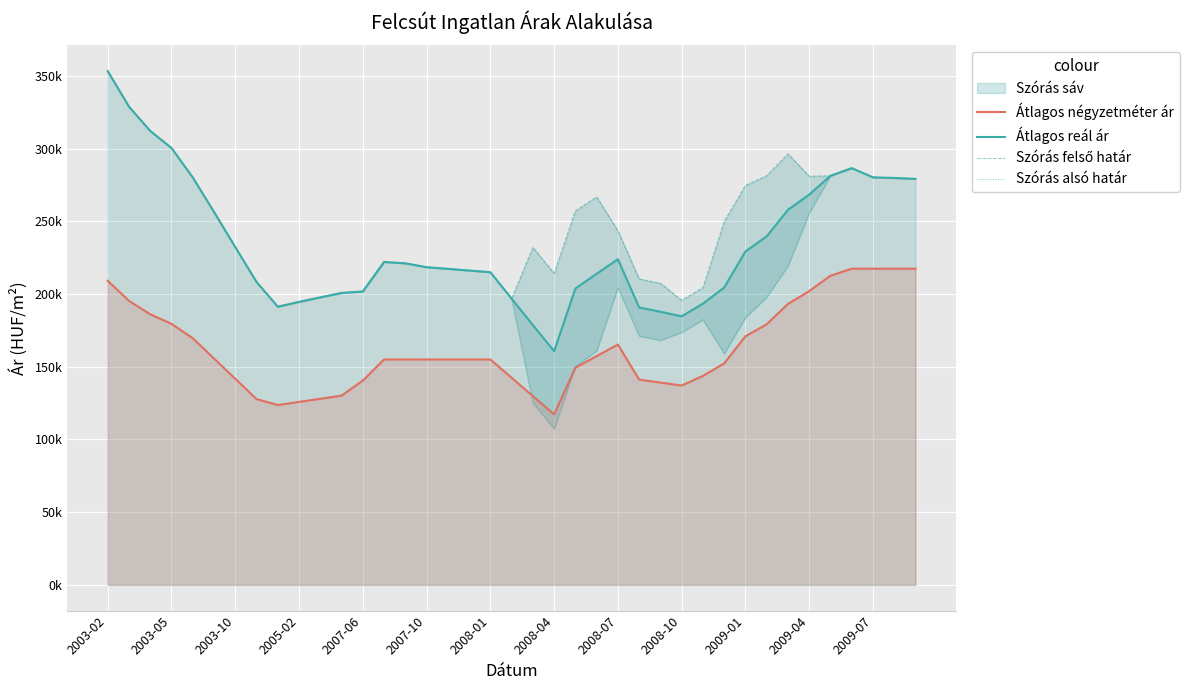

What is the difference between the Szórás felső határ values at 2009-07 and 2009-04?

739